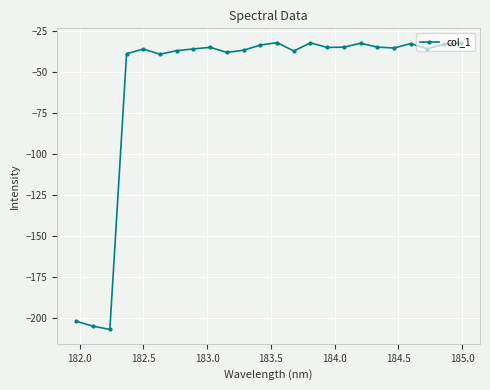

What is the minimum value shown in the chart?

-207.0